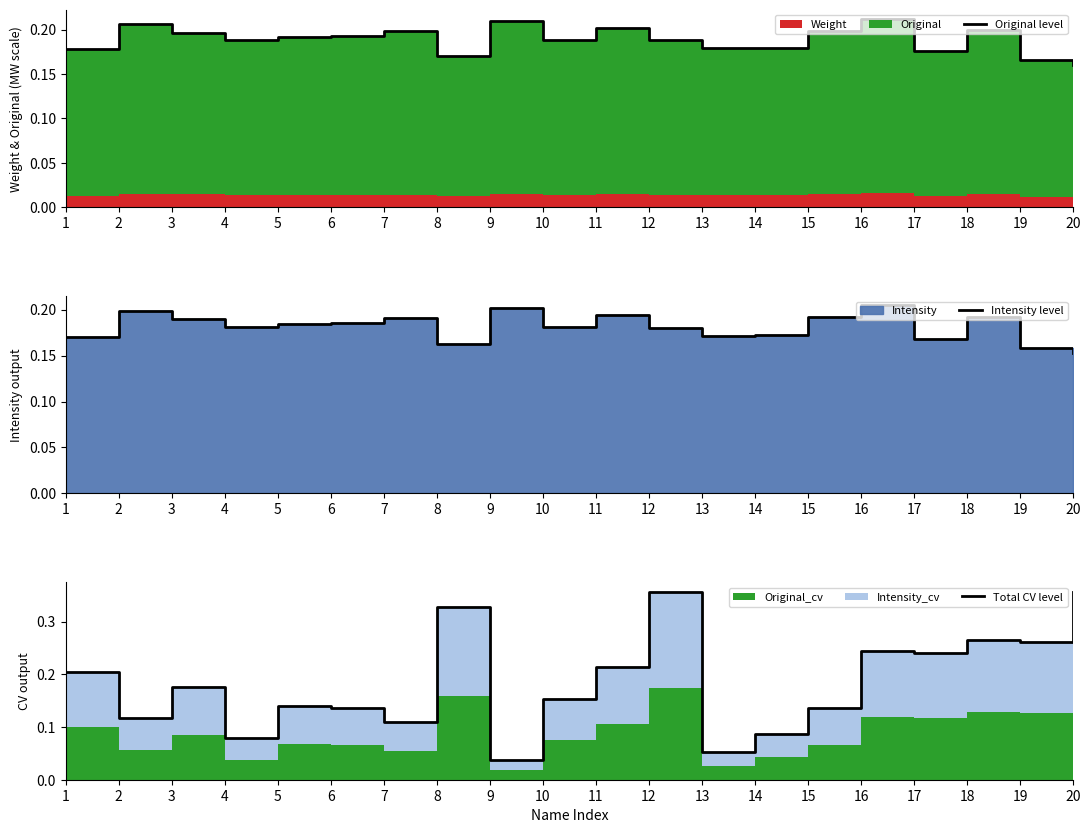

What is the approximate value of Intensity level at 11?

0.2